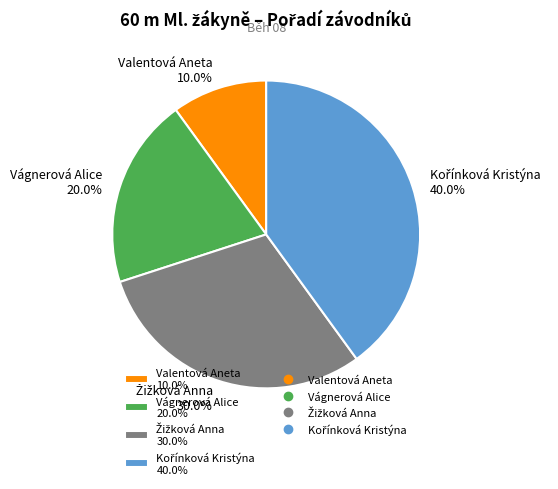

Does Valentová Aneta 10.0% account for over 50% of the chart?

No